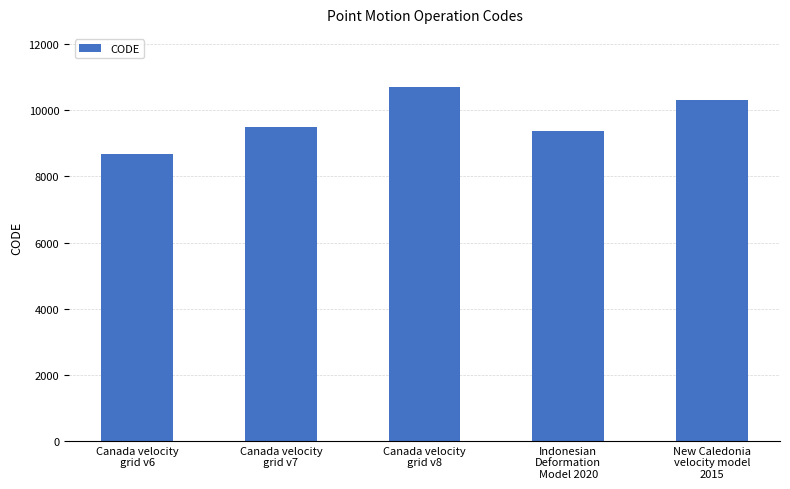

What is the label of the 5th bar from the right?

Canada velocity
grid v6